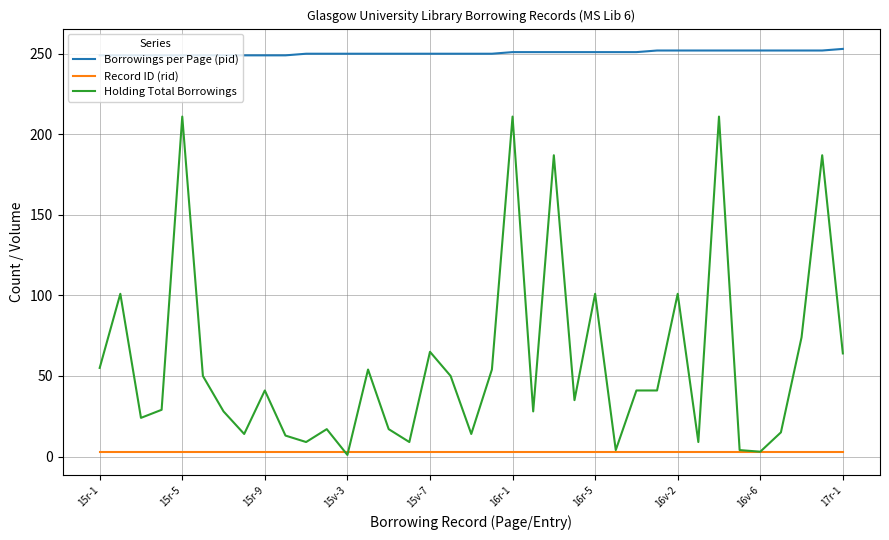

What is the highest value of the Borrowings per Page (pid) series?

253